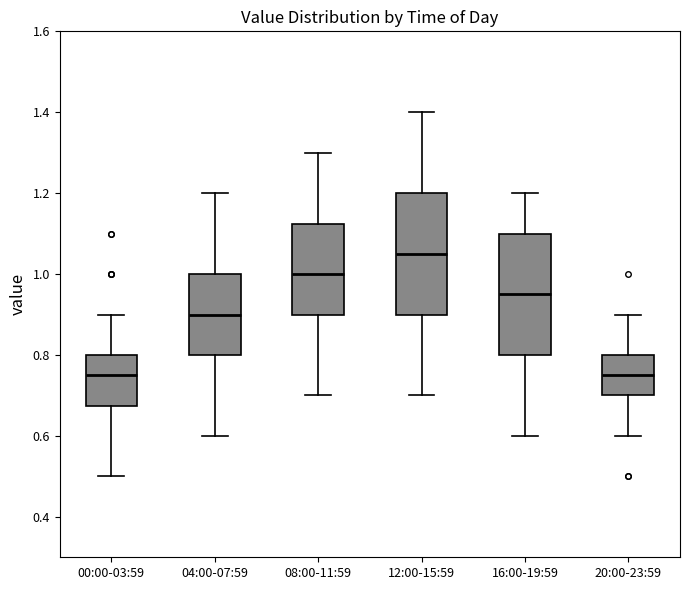

Where is the upper edge of the box for 20:00-23:59 on the y-axis? The values are not printed on the chart, so give them approximately, as read against the axis.

0.80